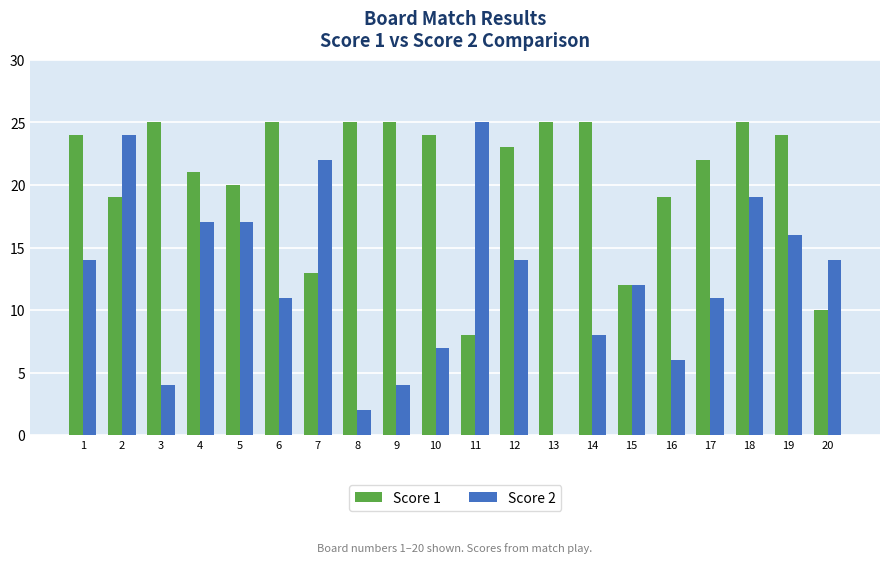

The Score 2 series shows 8 at 7. True or false?

False